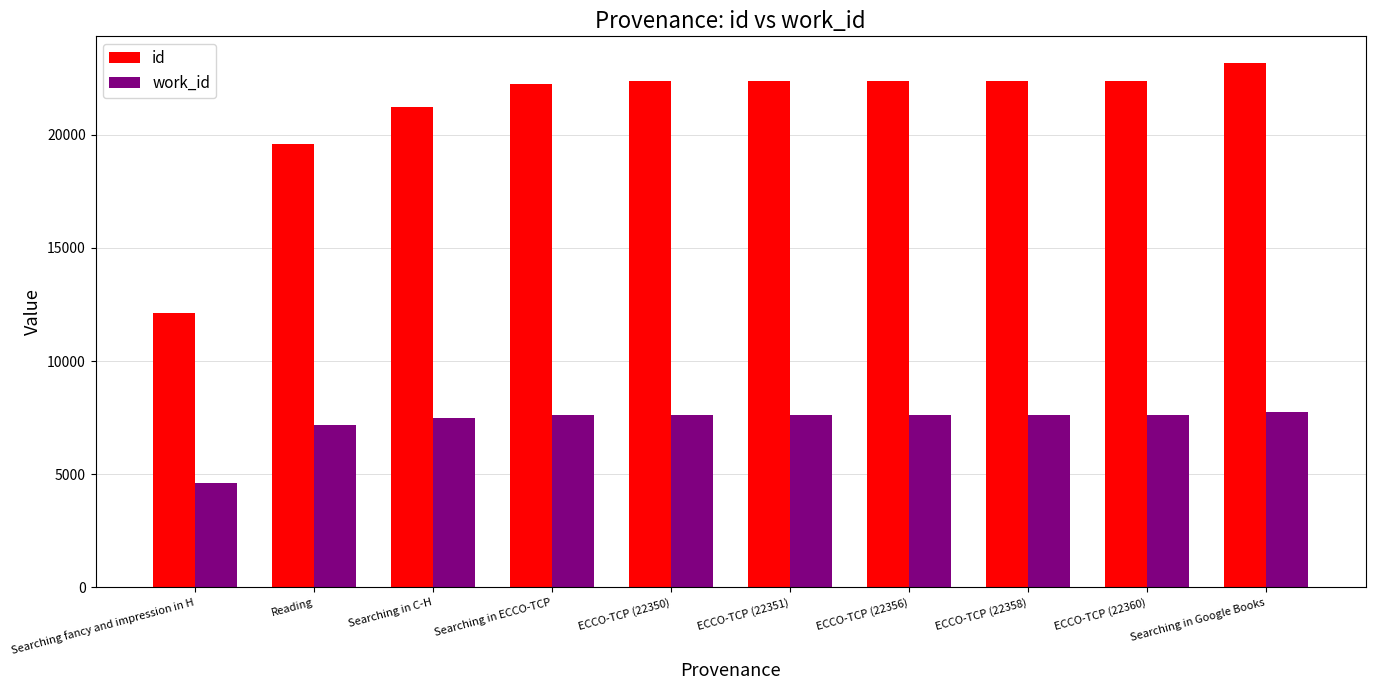

Is it true that work_id equals 4591 at Searching fancy and impression in H?

True